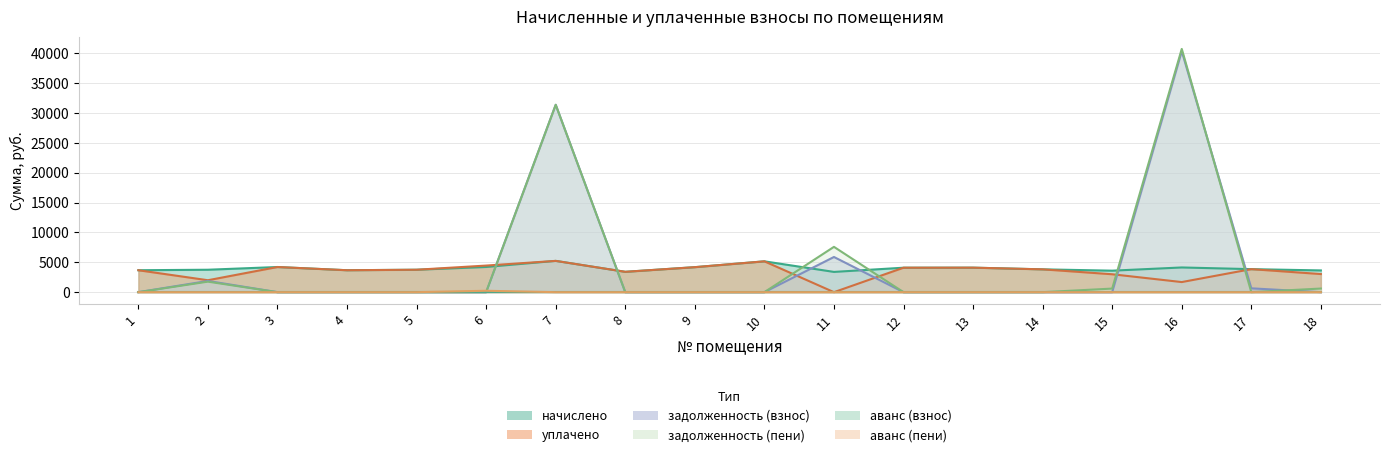

How many values in задолженность (взнос) are above zero?

5